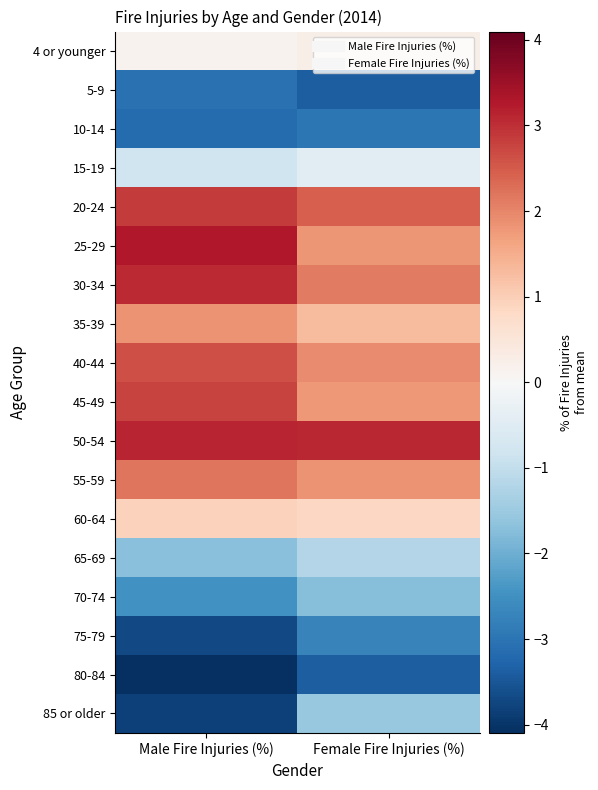

At which category is the sum across all series the highest?

Female Fire Injuries (%)